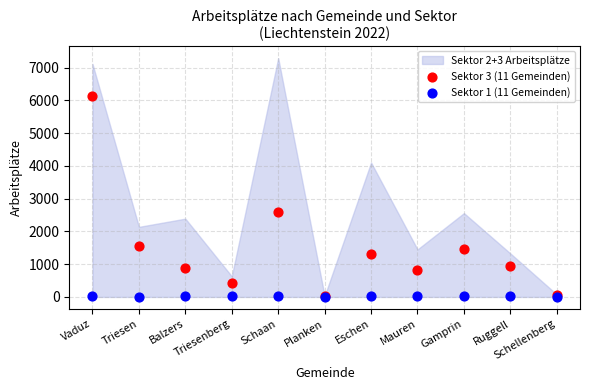

Which series has the largest Y range (max minus min)?

Sektor 3 (11 Gemeinden)